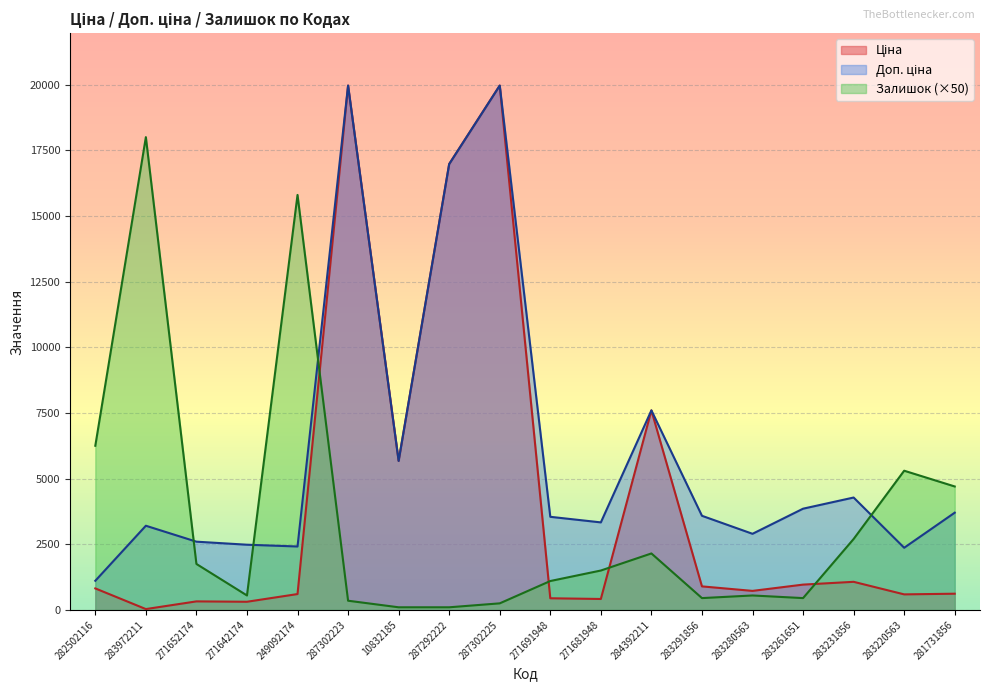

List the series in order of their peak value, lowest first.

Залишок, Ціна, Доп. ціна